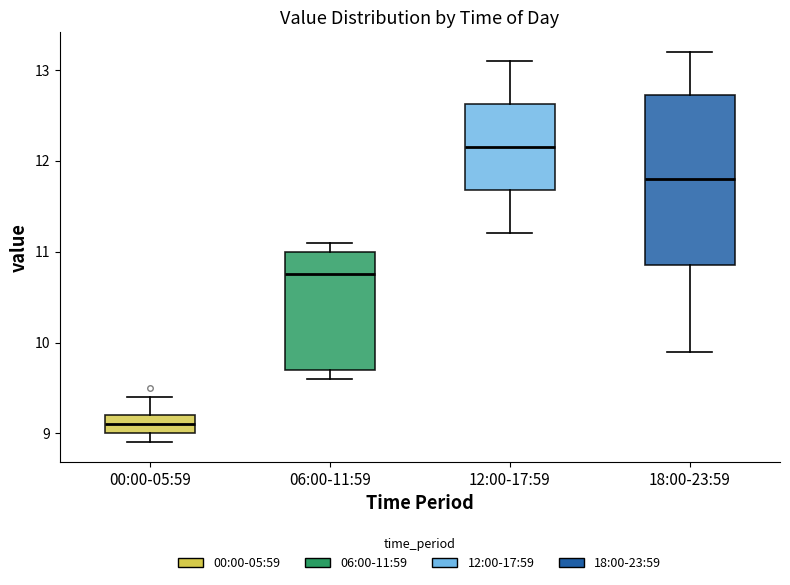

Reading left to right, transcribe this box plot: for each box, give where its median line is, the range the box spans, and where its two whiskers end, as read against the y-axis. The values are not printed on the chart, so give them approximately, as read against the axis.

00:00-05:59: median 9.1, box 9.0 to 9.2, whiskers 8.9 to 9.4
06:00-11:59: median 10.8, box 9.7 to 11.0, whiskers 9.6 to 11.1
12:00-17:59: median 12.2, box 11.7 to 12.6, whiskers 11.2 to 13.1
18:00-23:59: median 11.8, box 10.9 to 12.7, whiskers 9.9 to 13.2